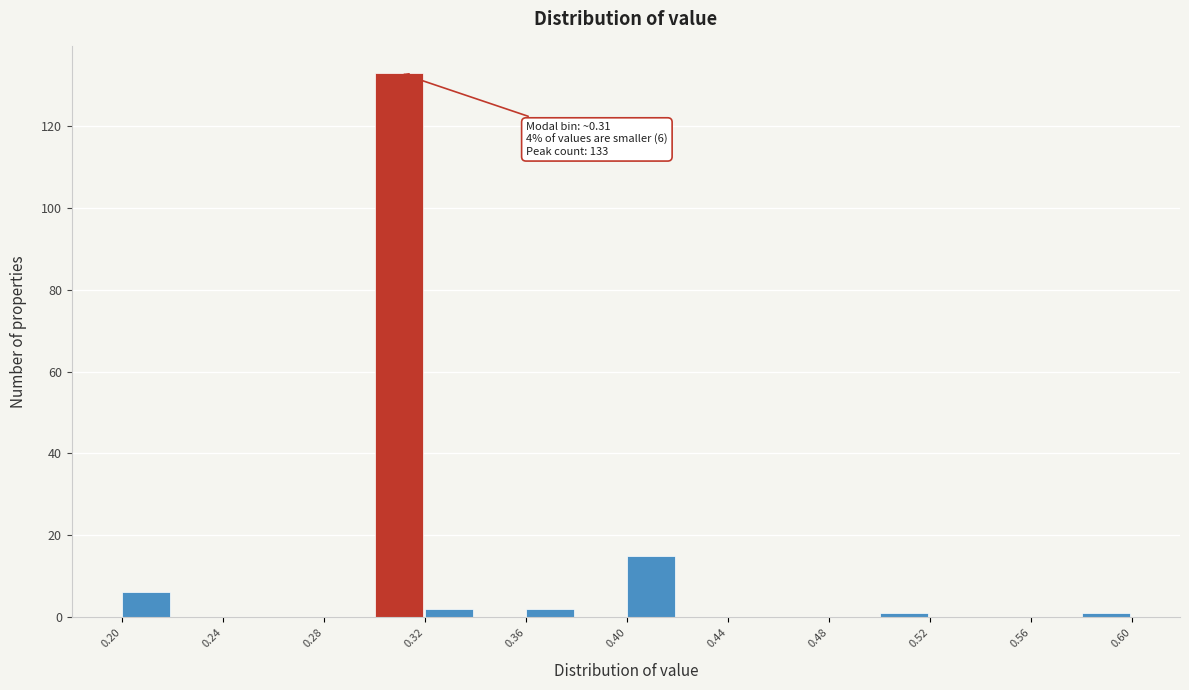

Which range on the x-axis has the tallest bar?

0.30 to 0.32